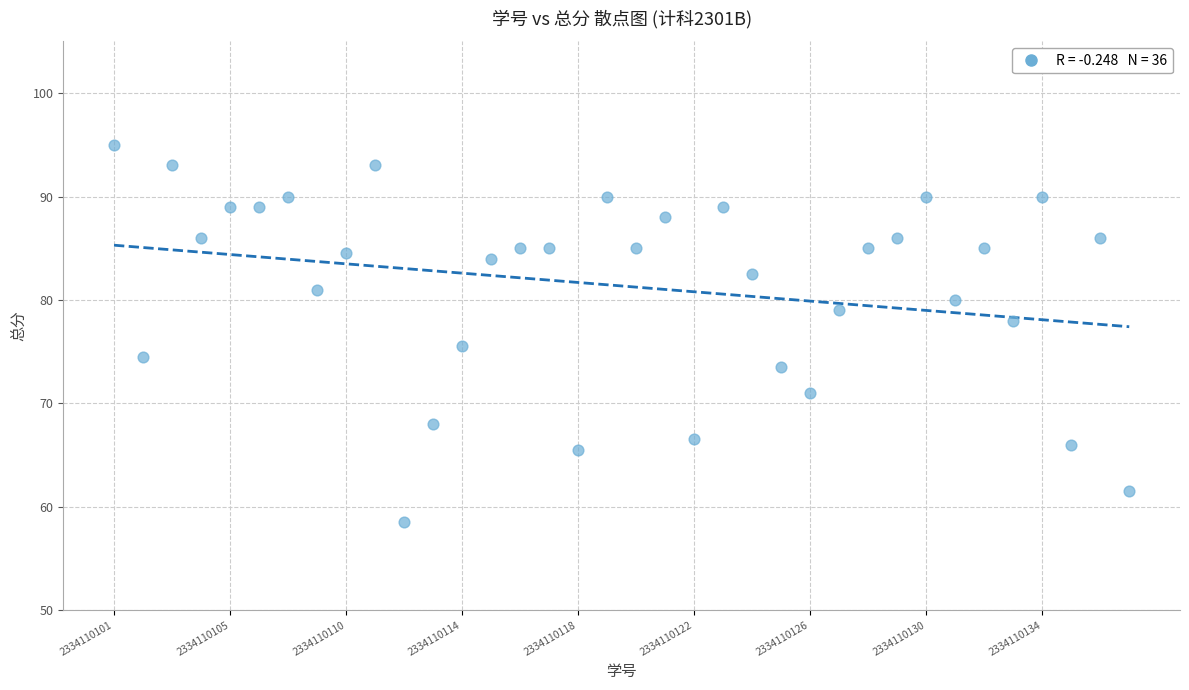

What is the range of Y values (max minus min)?

36.5